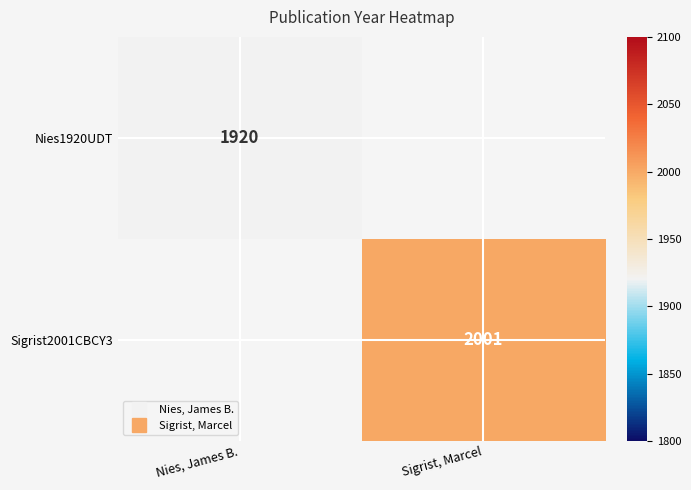

At how many categories does at least one series exceed 1953?

1